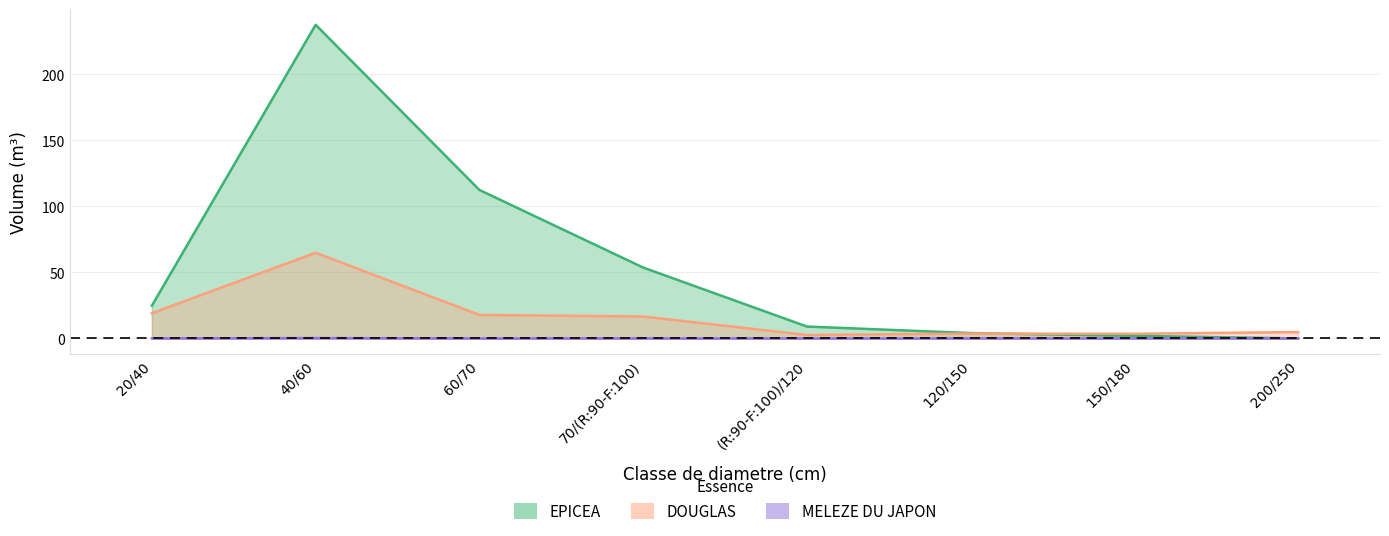

At how many categories does at least one series exceed 157?

1